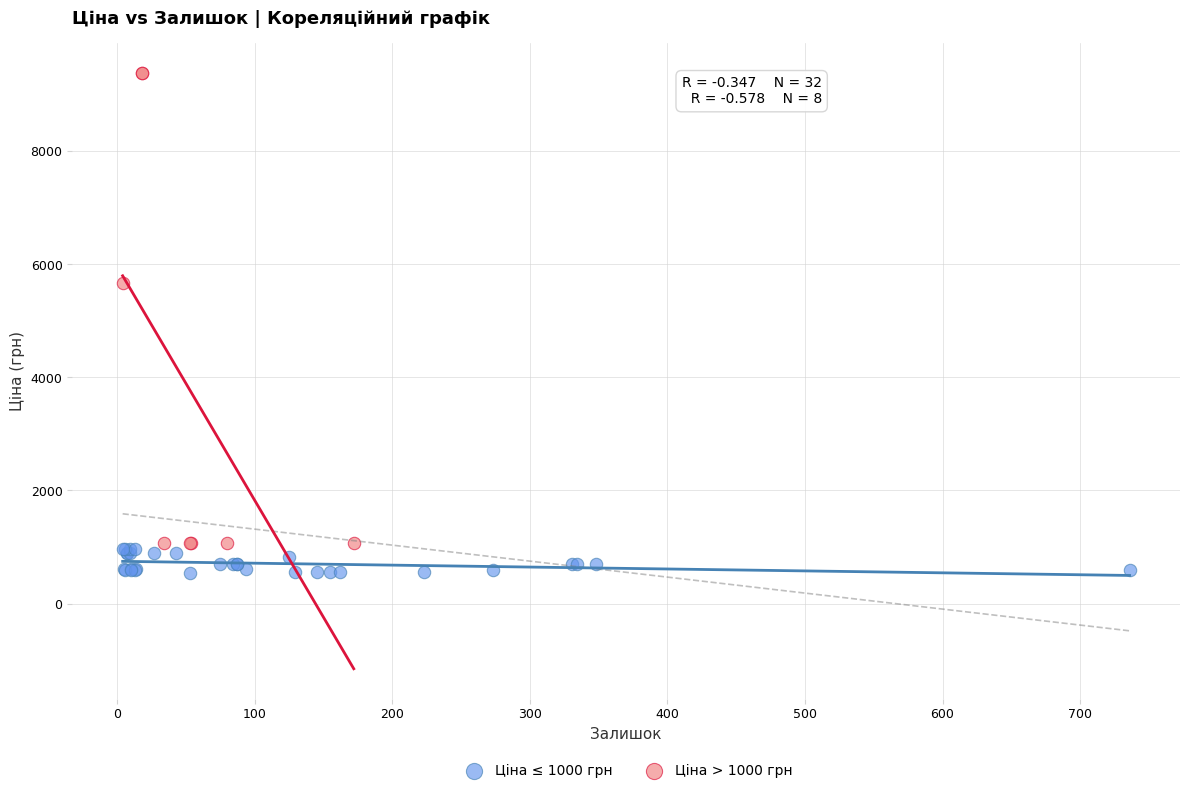

Which series reaches the minimum Y coordinate?

Ціна ≤ 1000 грн